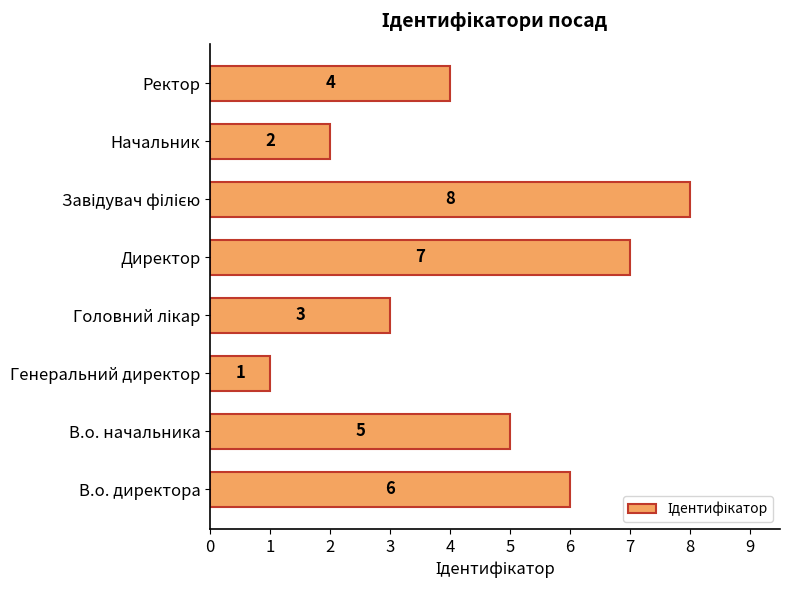

What is the maximum value shown in the chart?

8